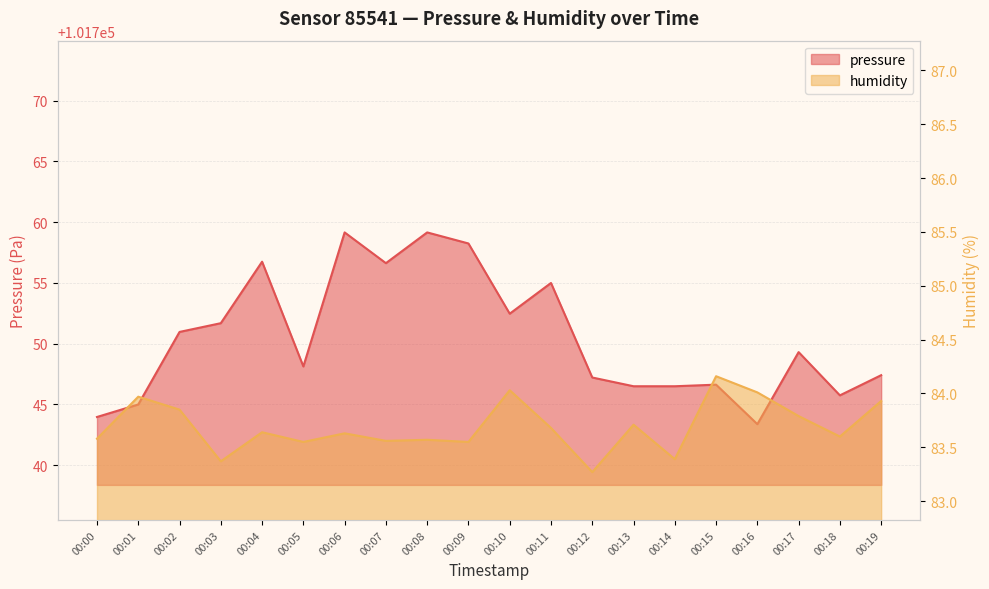

At which category is the sum across all series the highest?

00:06